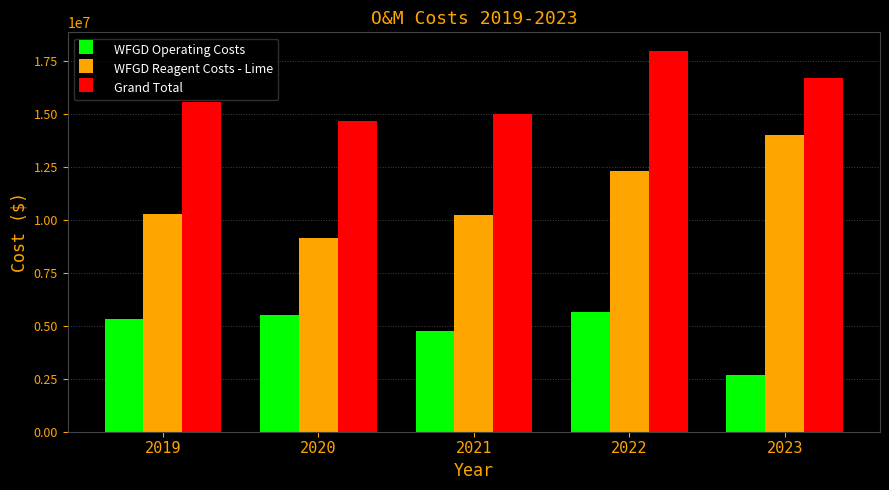

True or false: WFGD Reagent Costs - Lime has a value of 5407870.7 at 2020.

False